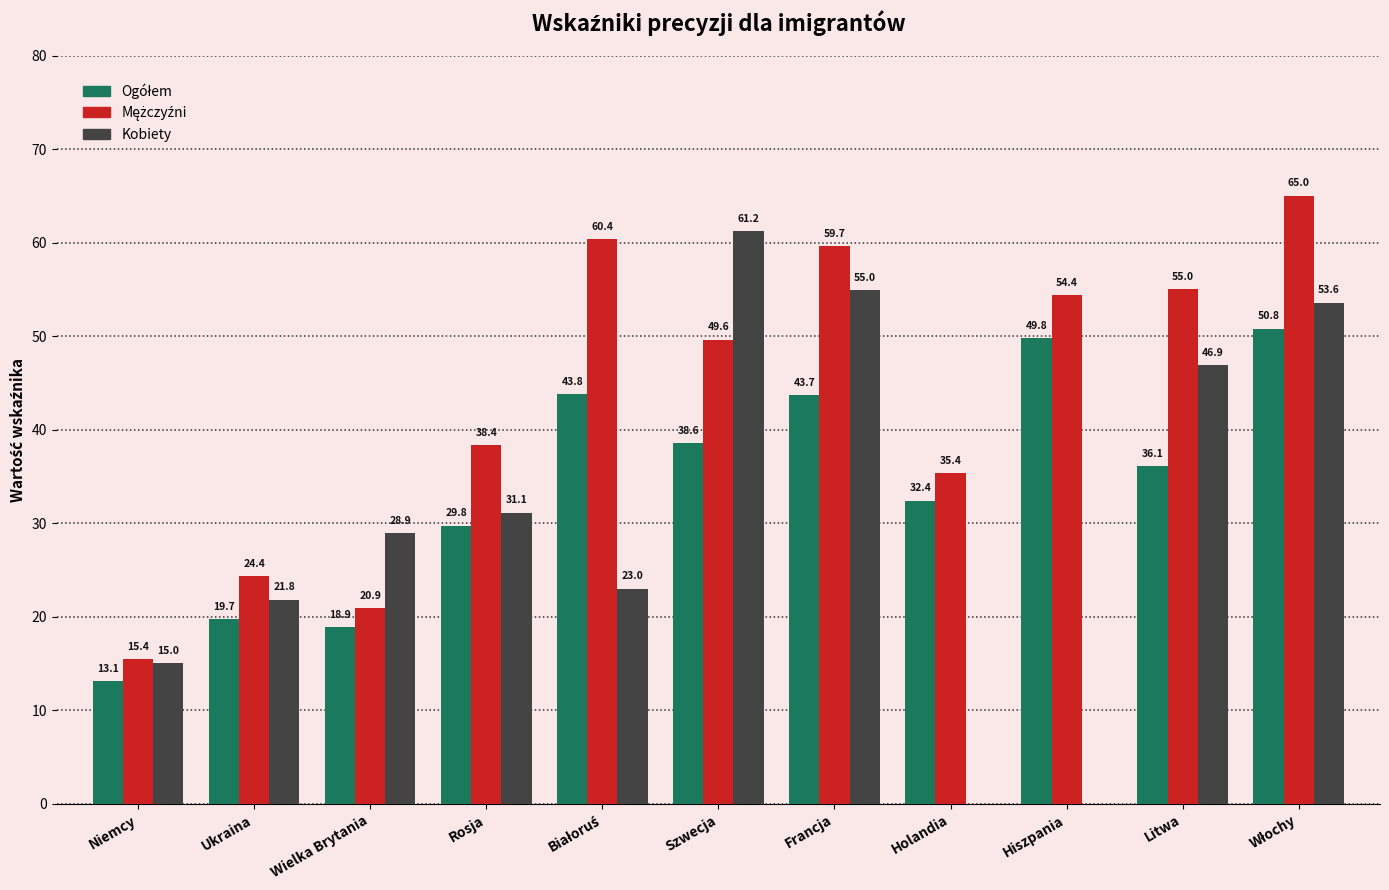

What is the total value across all series at Holandia?

67.8